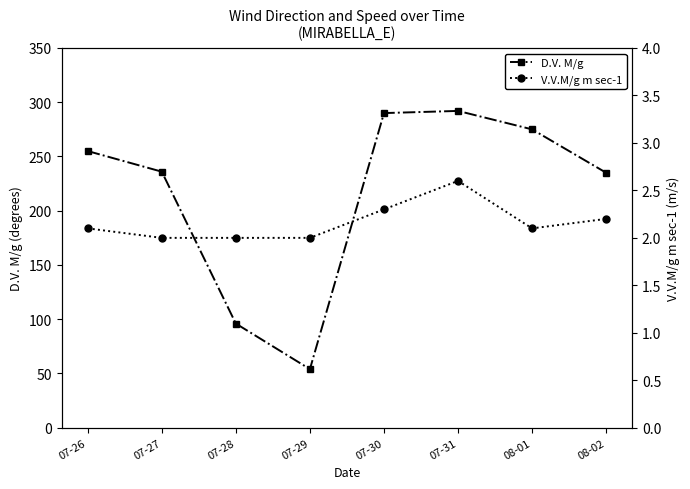

What is the total value across all series at 07-29?

56.0